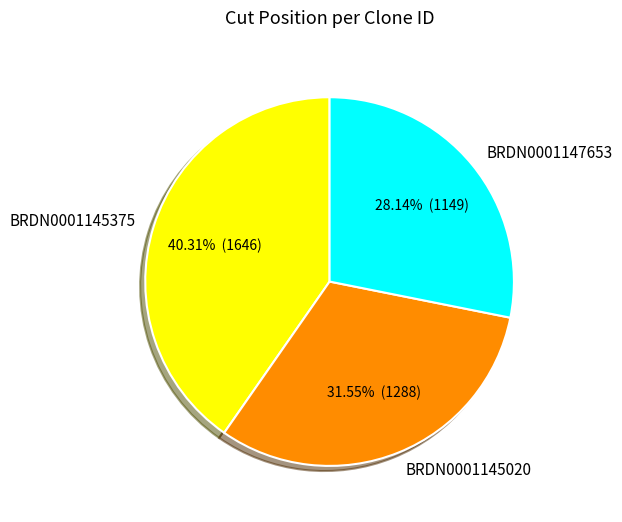

Which slice is the smallest?

BRDN0001147653